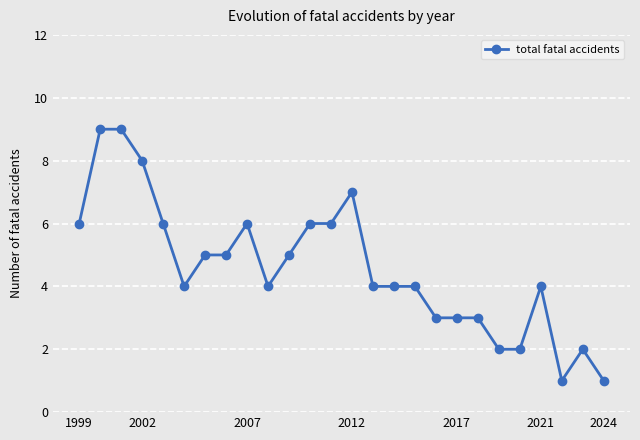

What is the minimum value shown in the chart?

1